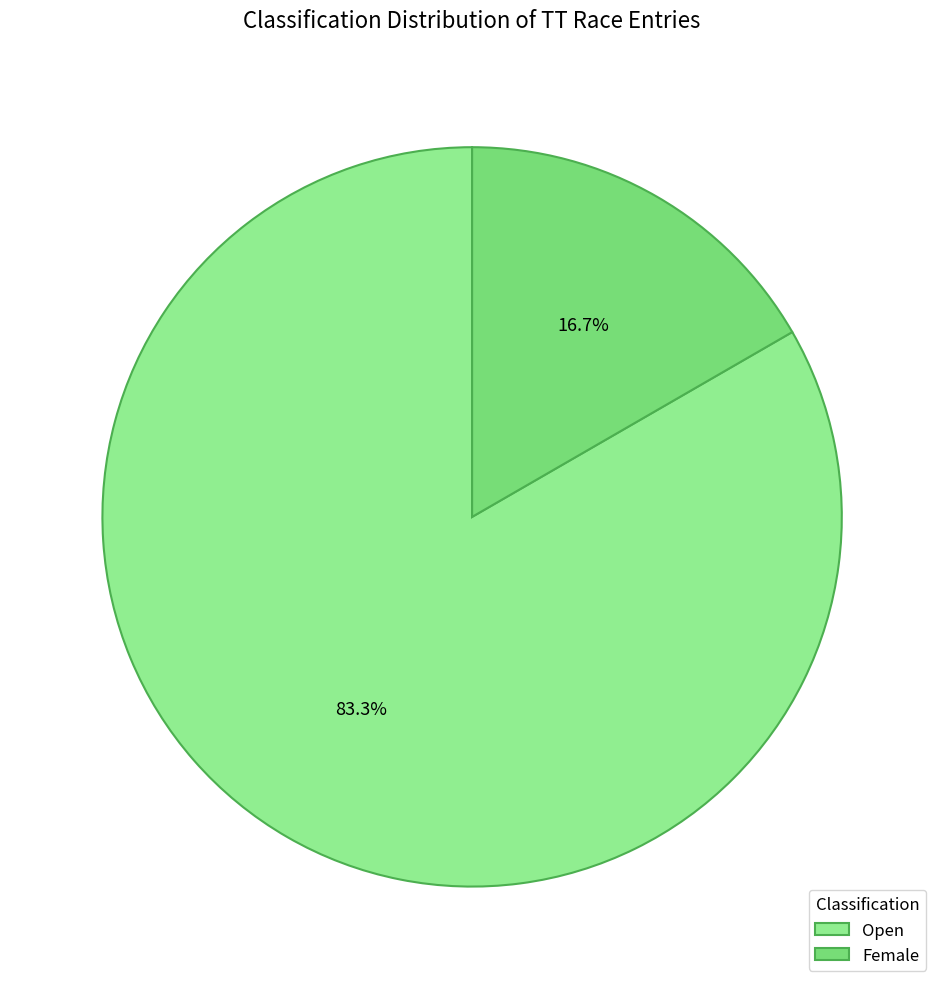

To the nearest percent, what is the difference between the largest and smallest slice percentages?

67%